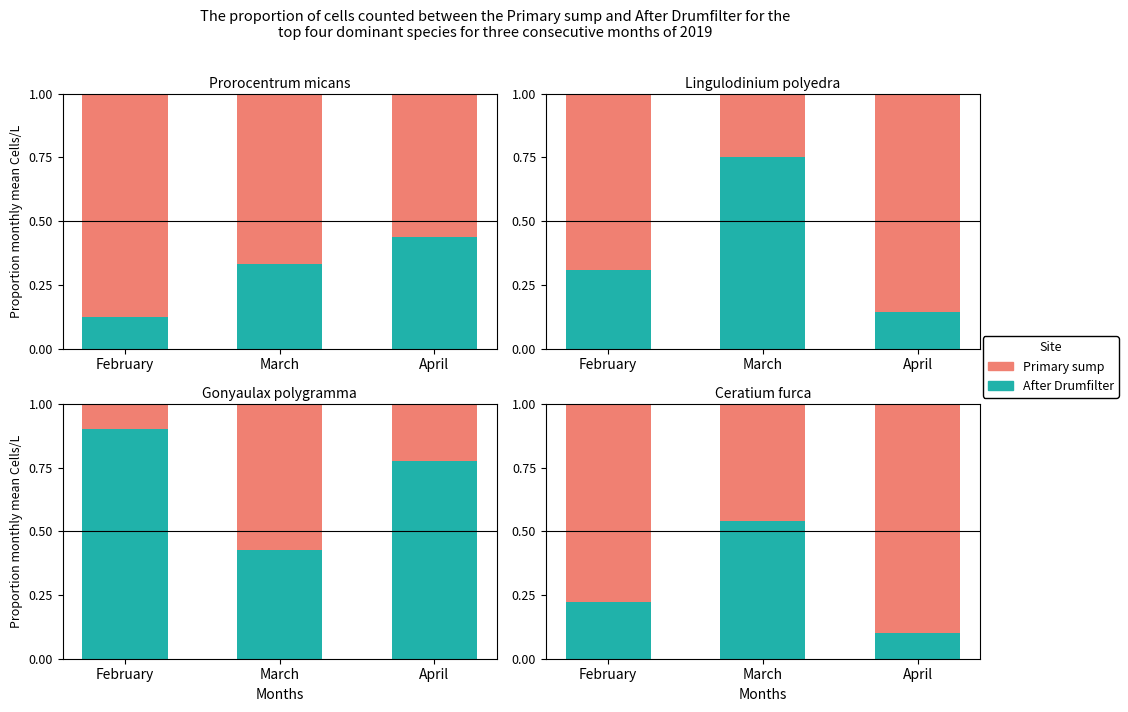

At how many categories does at least one series exceed 0?

3